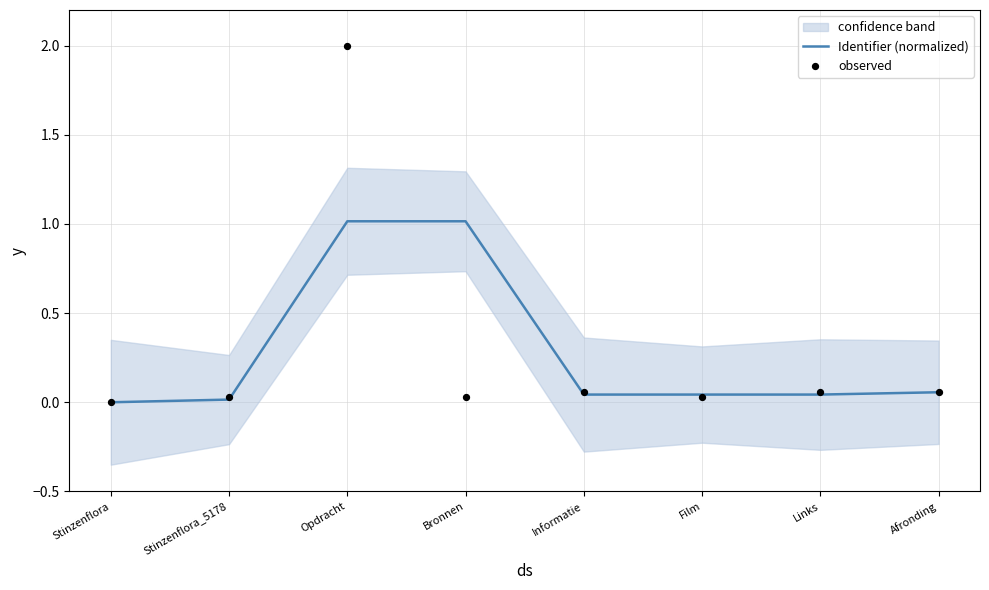

The Identifier (normalized) series shows 1.0 at Bronnen. True or false?

True